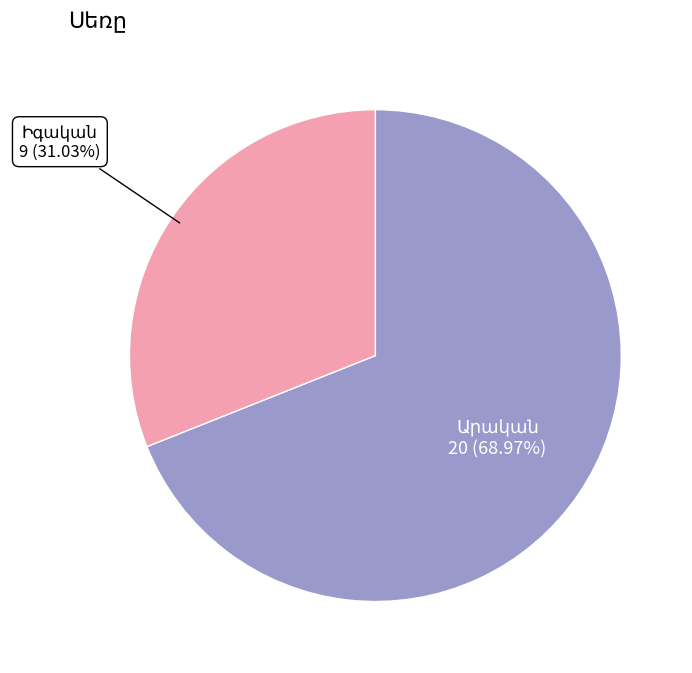

Is there any slice that represents more than half of the pie?

Yes